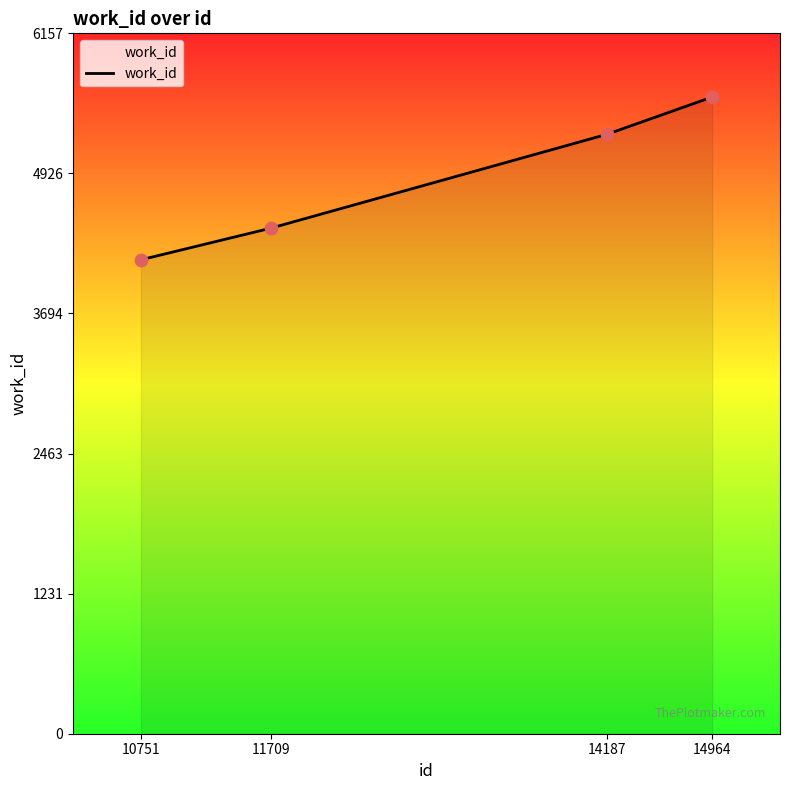

What is the change in value from 11709 to 14187?

+825